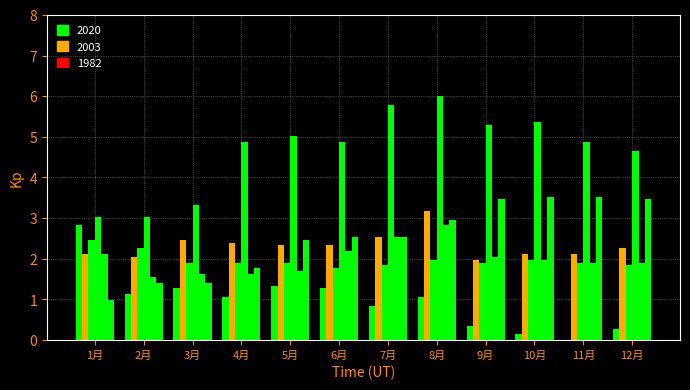

What is the label of the 3rd bar from the left?

3月